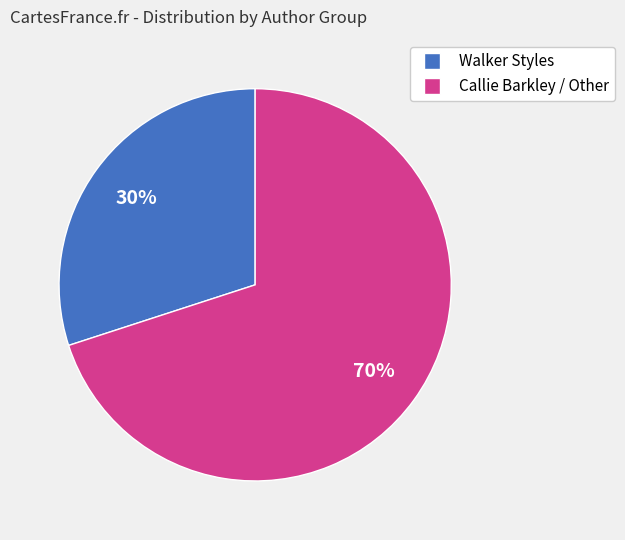

Is Callie Barkley / Other the majority of the pie?

Yes